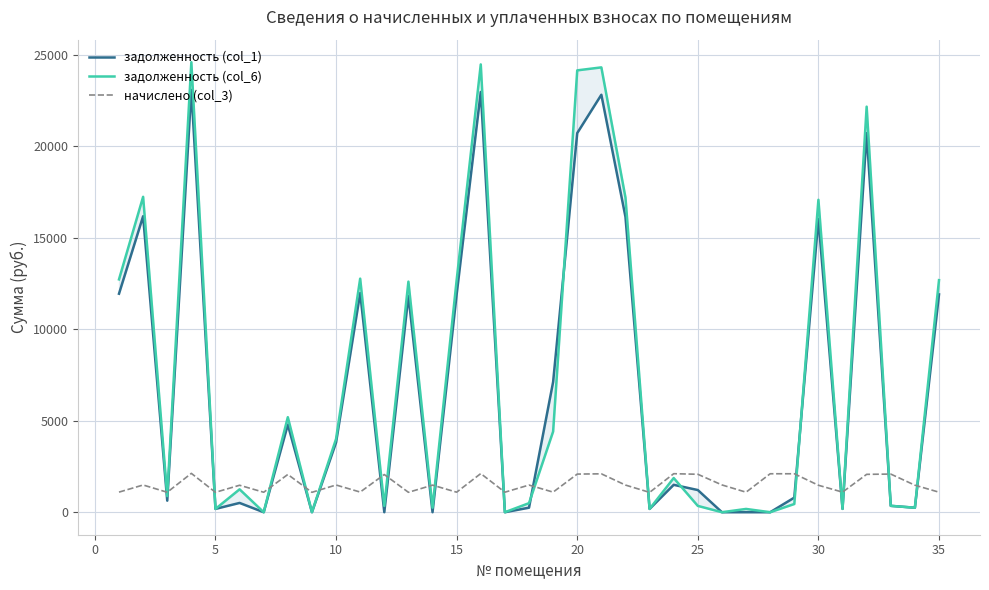

What is the value of the начислено (col_3) point at the 22nd from the left?

1484.8